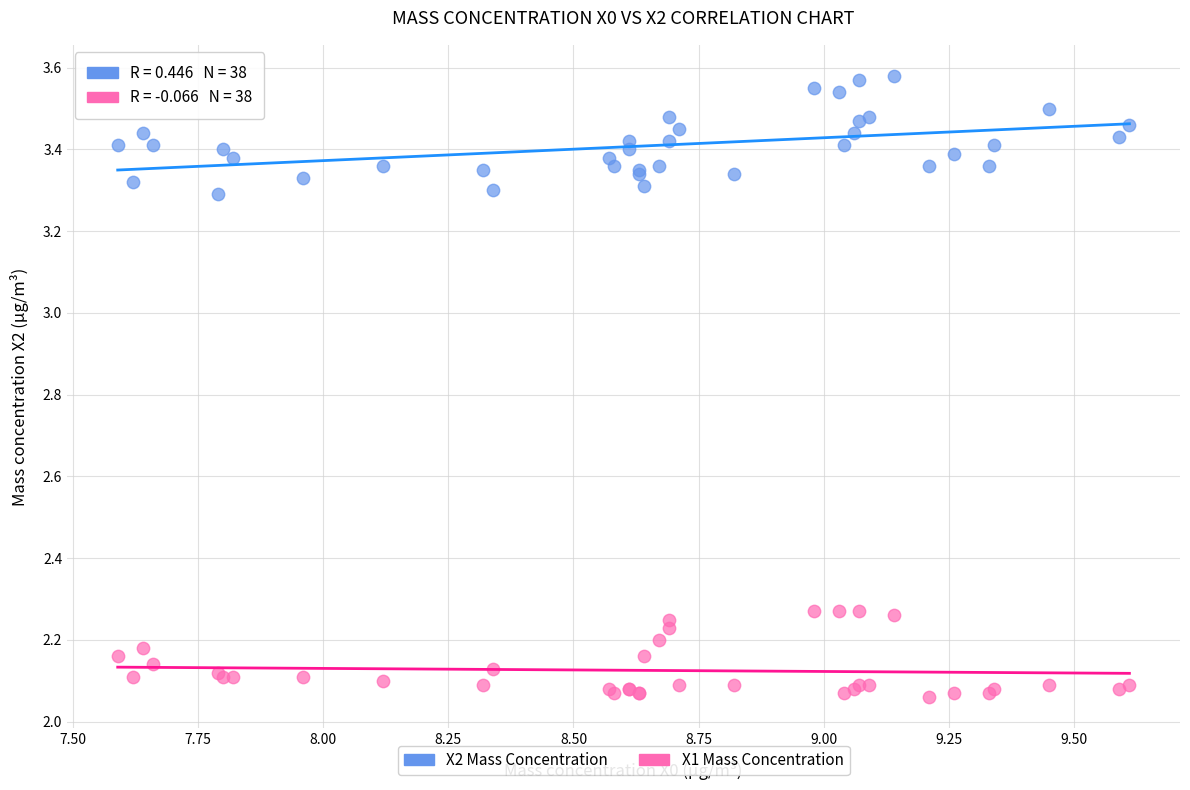

Which series has the widest spread of Y values?

X2 Mass Concentration